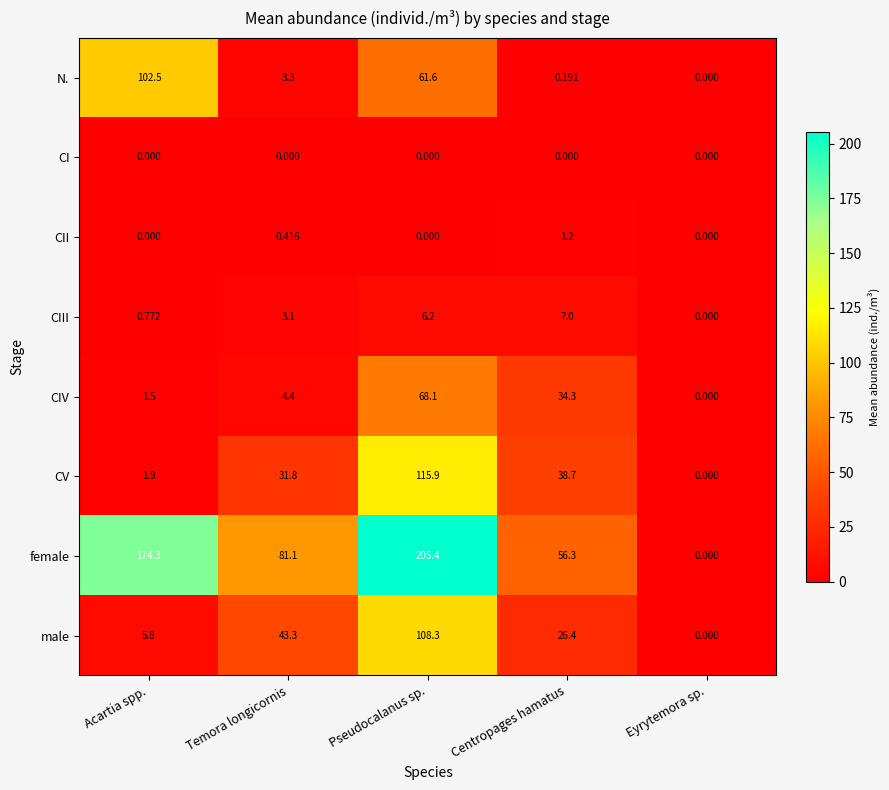

How many values in the CIV series are below 4?

2